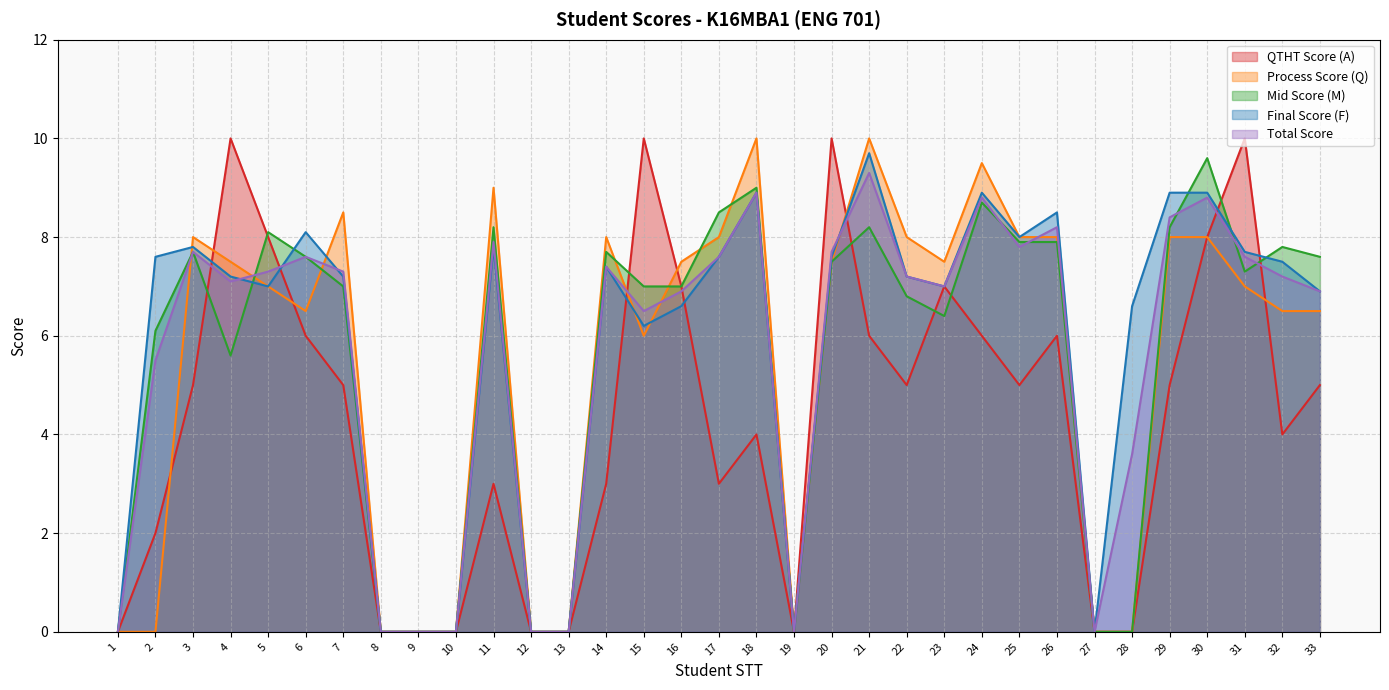

Is it true that Process Score (Q) equals 12.0 at 22?

False